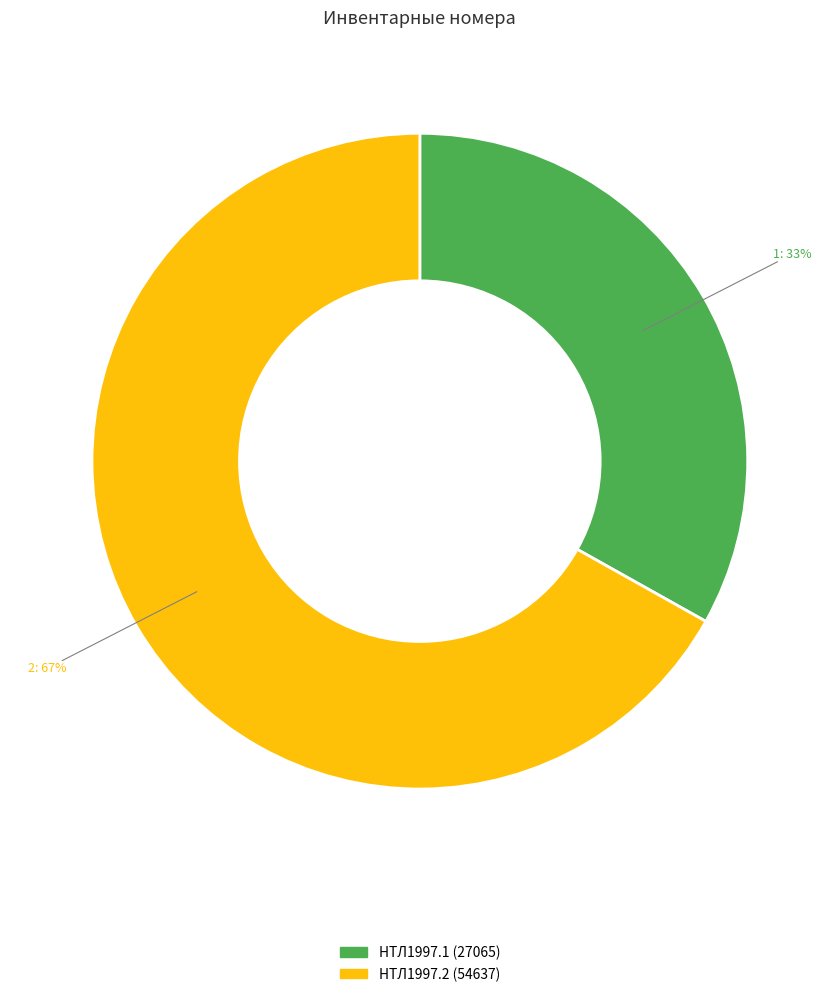

Is there a majority slice in this chart?

Yes